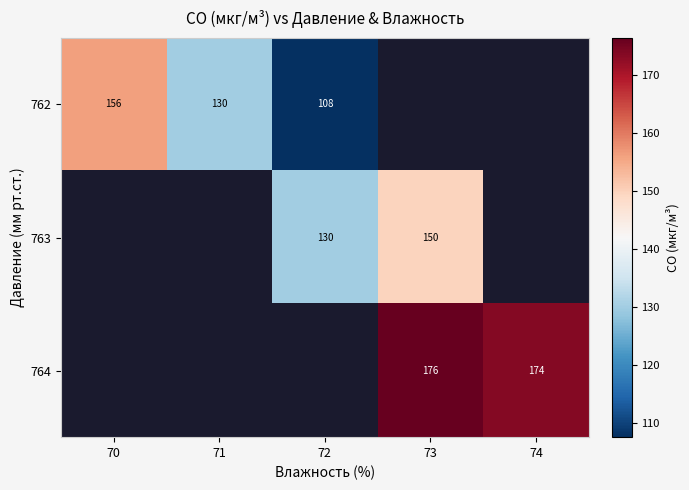

At how many categories does at least one series exceed 110?

5